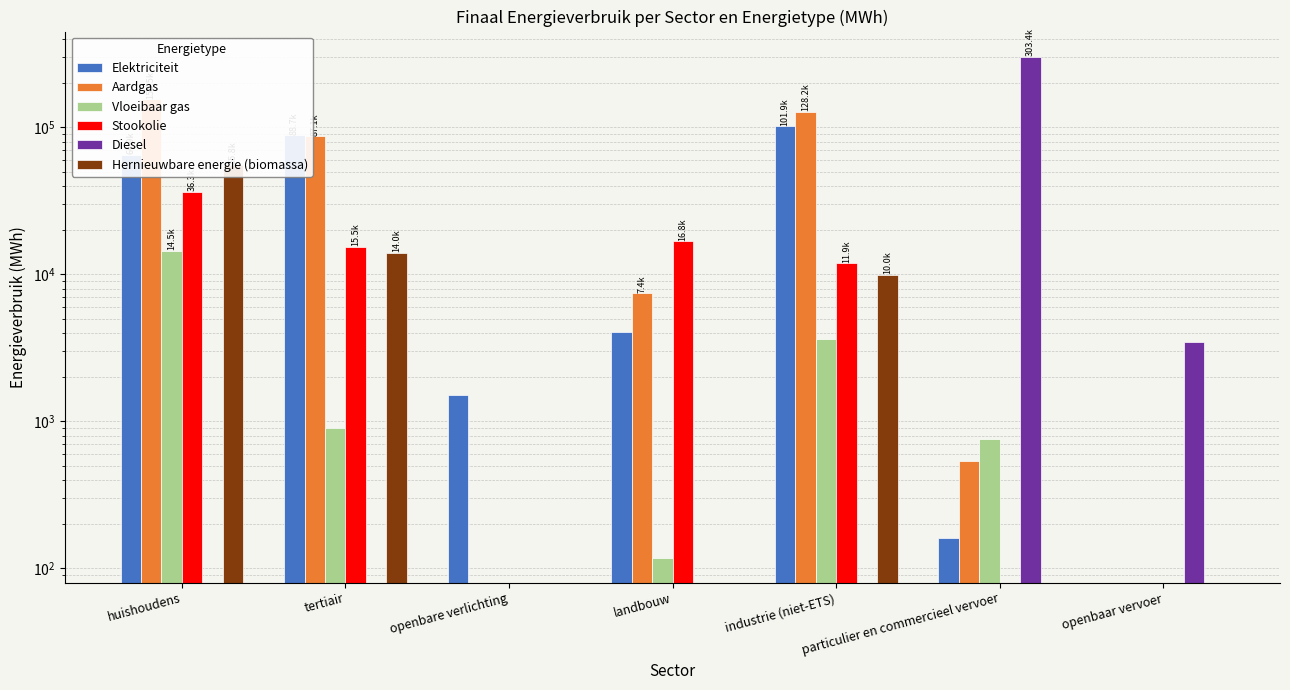

What is the label of the 5th bar from the left?

industrie (niet-ETS)